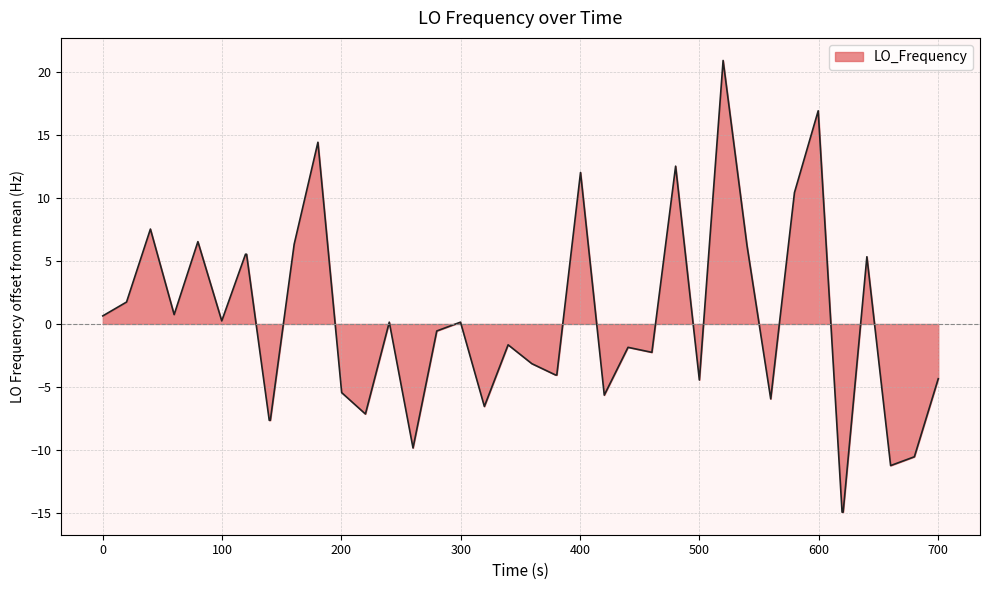

What is the maximum value shown in the chart?

20.9